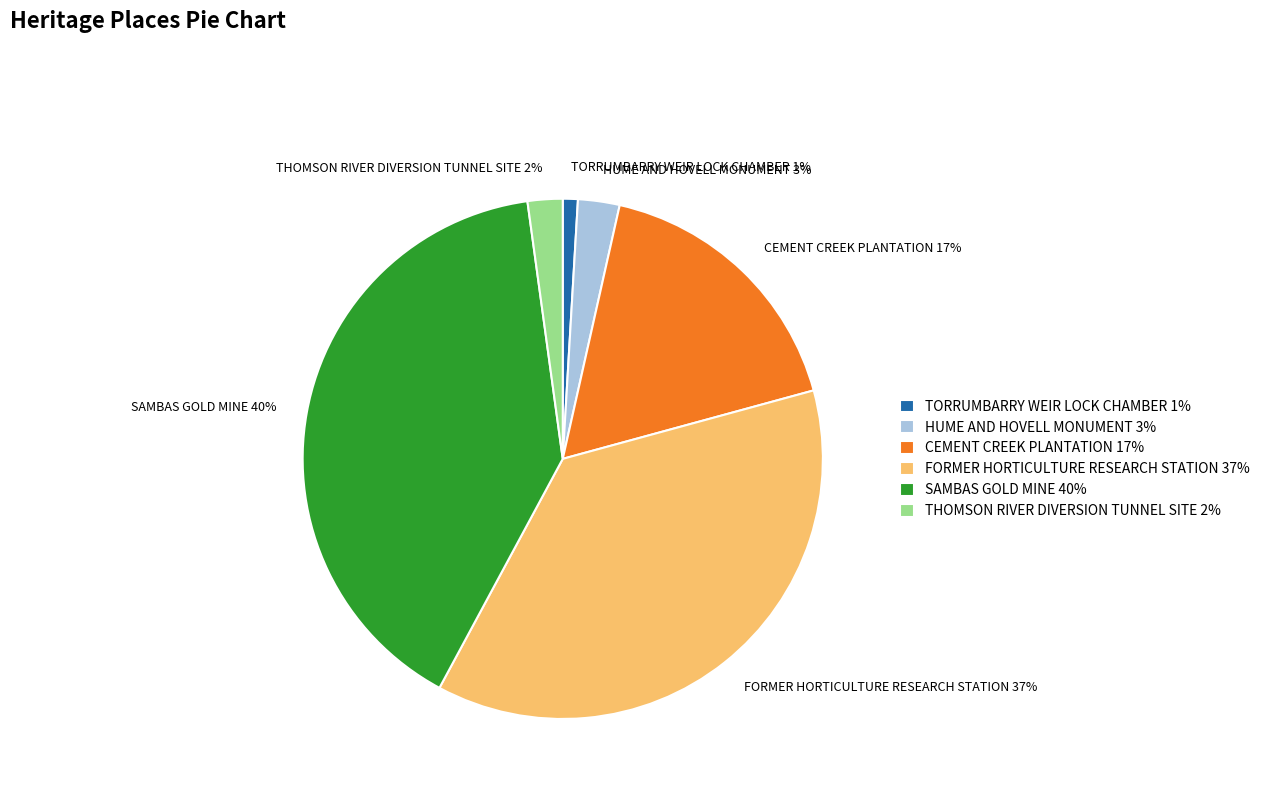

What is the ratio of the value at CEMENT CREEK PLANTATION to the value at SAMBAS GOLD MINE?

0.4